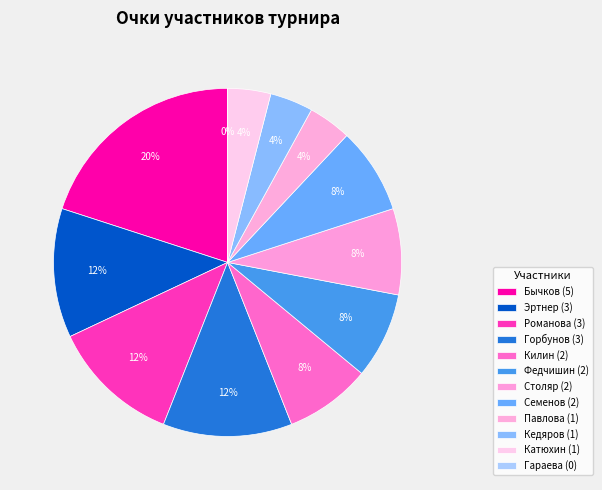

To the nearest percent, what is the difference between the Гараева Диана and Семенов Никита slice percentages?

8%